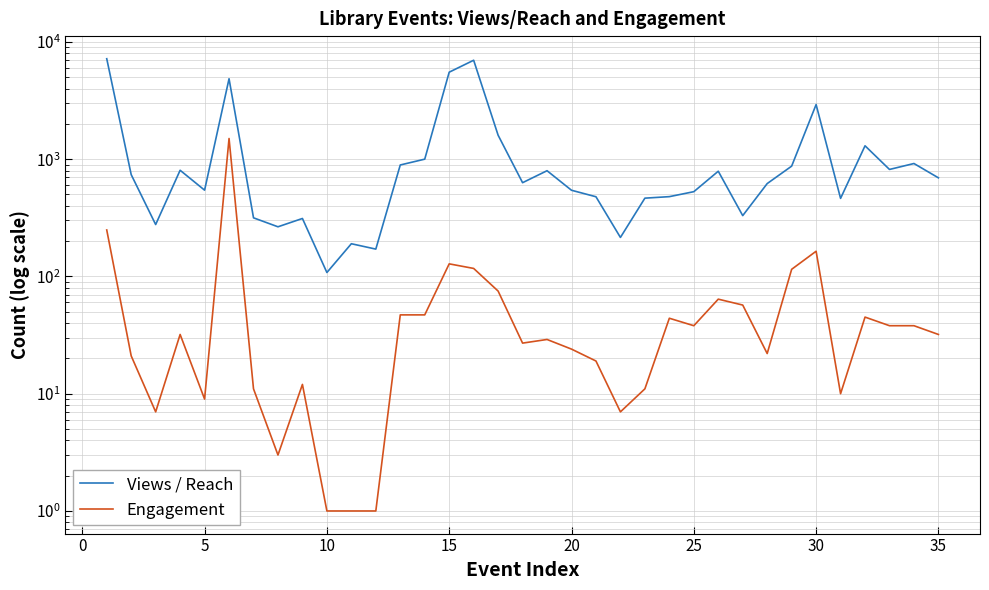

Reading left to right, transcribe all the data shown in this chart.

Views / Reach: 7185	738	277	804	544	4849	316	265	312	108	190	171	892	1000	5516	6973	1600	630	797	543	478	215	465	479	528	789	330	619	872	2921	463	1300	817	918	693
Engagement: 249	21	7	32	9	1500	11	3	12	1	1	1	47	47	128	117	75	27	29	24	19	7	11	44	38	64	57	22	115	164	10	45	38	38	32